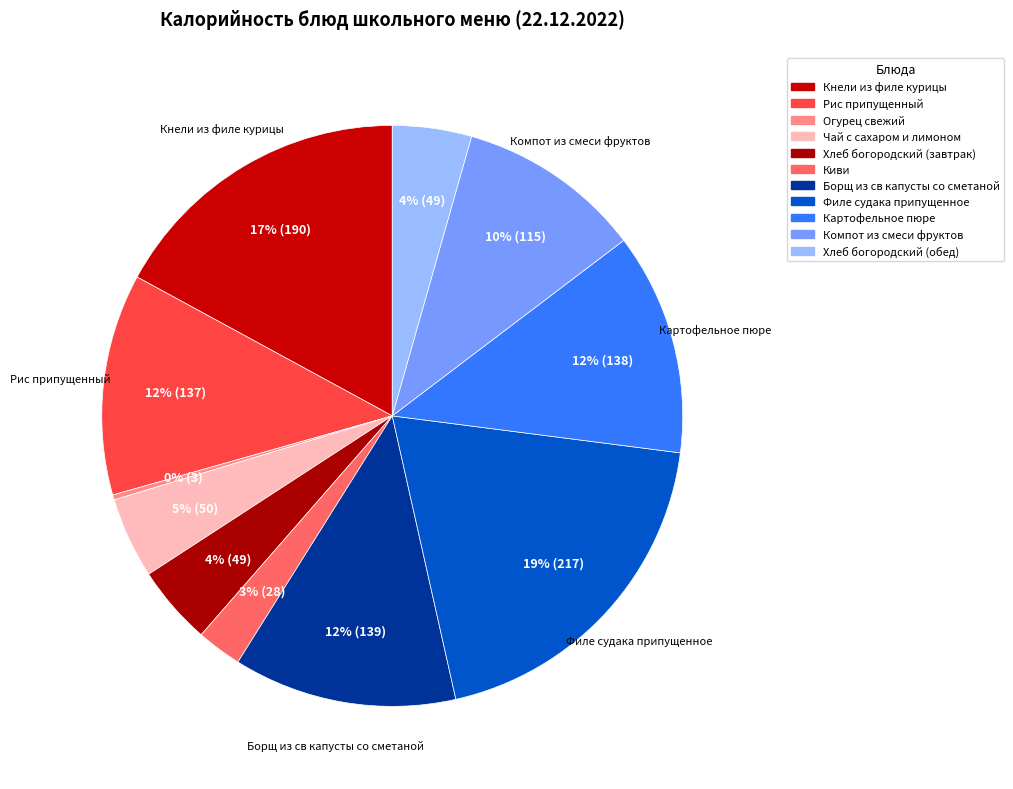

Combined, what portion of the pie is Чай с сахаром и лимоном and Картофельное пюре?

16.9%